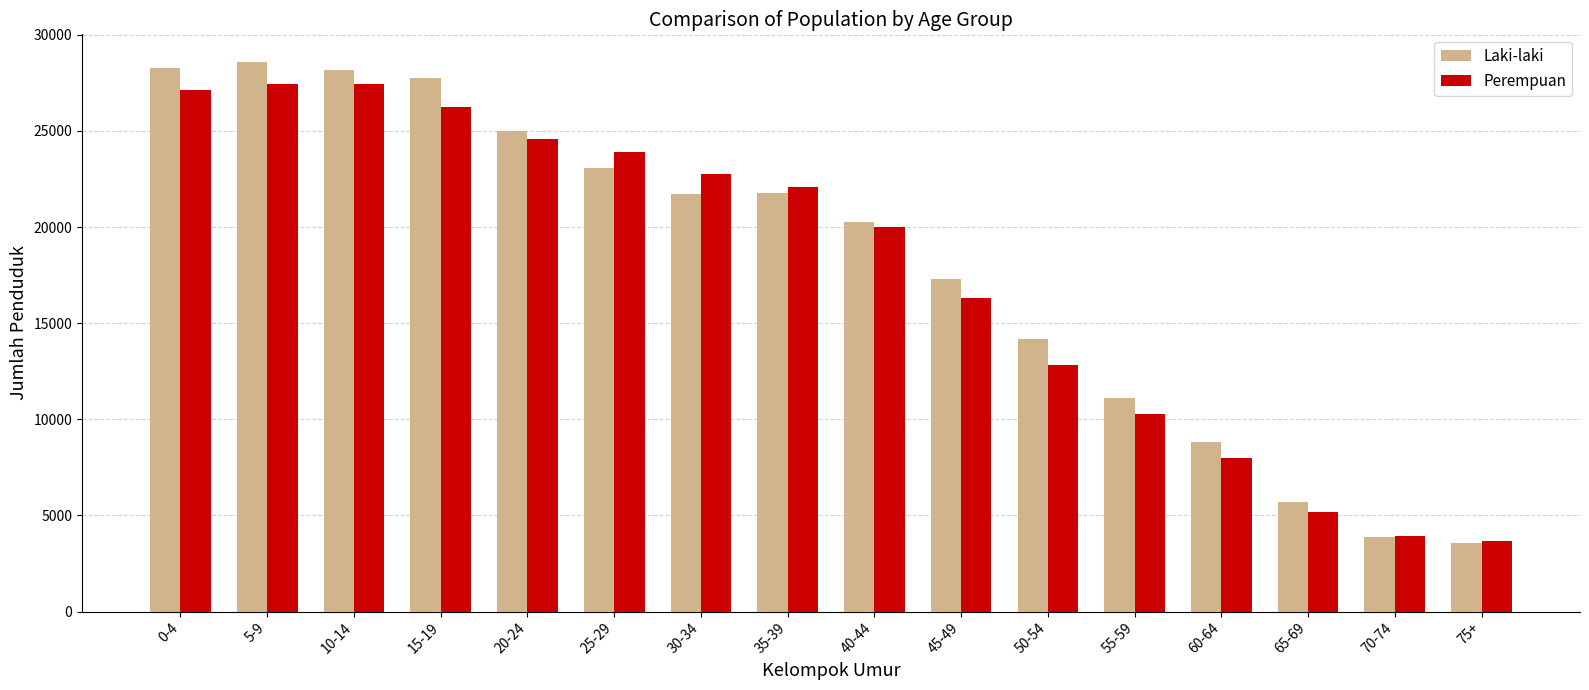

Is it true that Perempuan equals 22771 at 30-34?

True